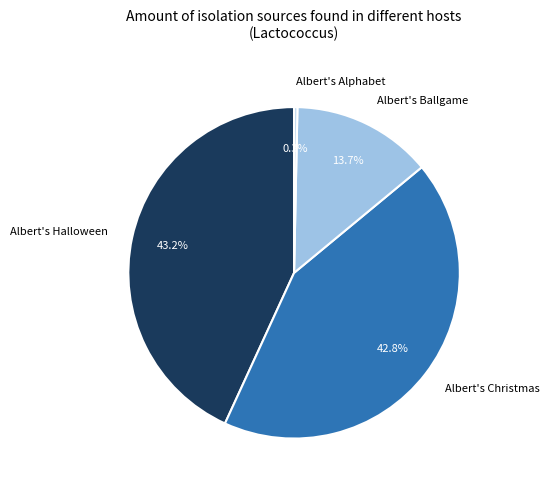

Does Albert's Halloween represent more than half of the total?

No